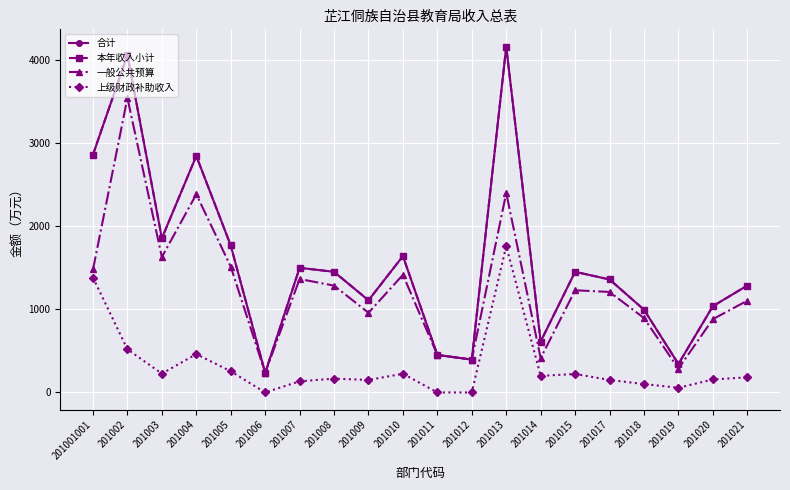

What is the sum of the 本年收入小计 values at 201007 and 201015?

2946.9